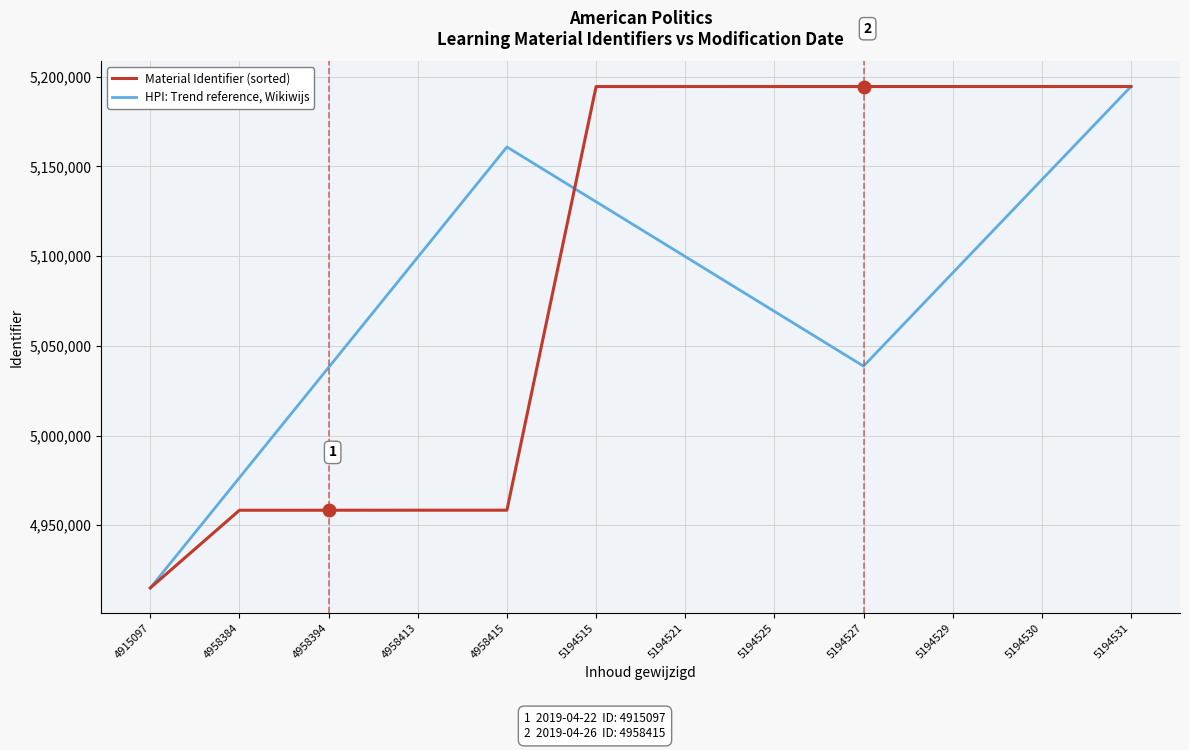

The Material Identifier (sorted) series shows 7490094.3 at 5194530. True or false?

False